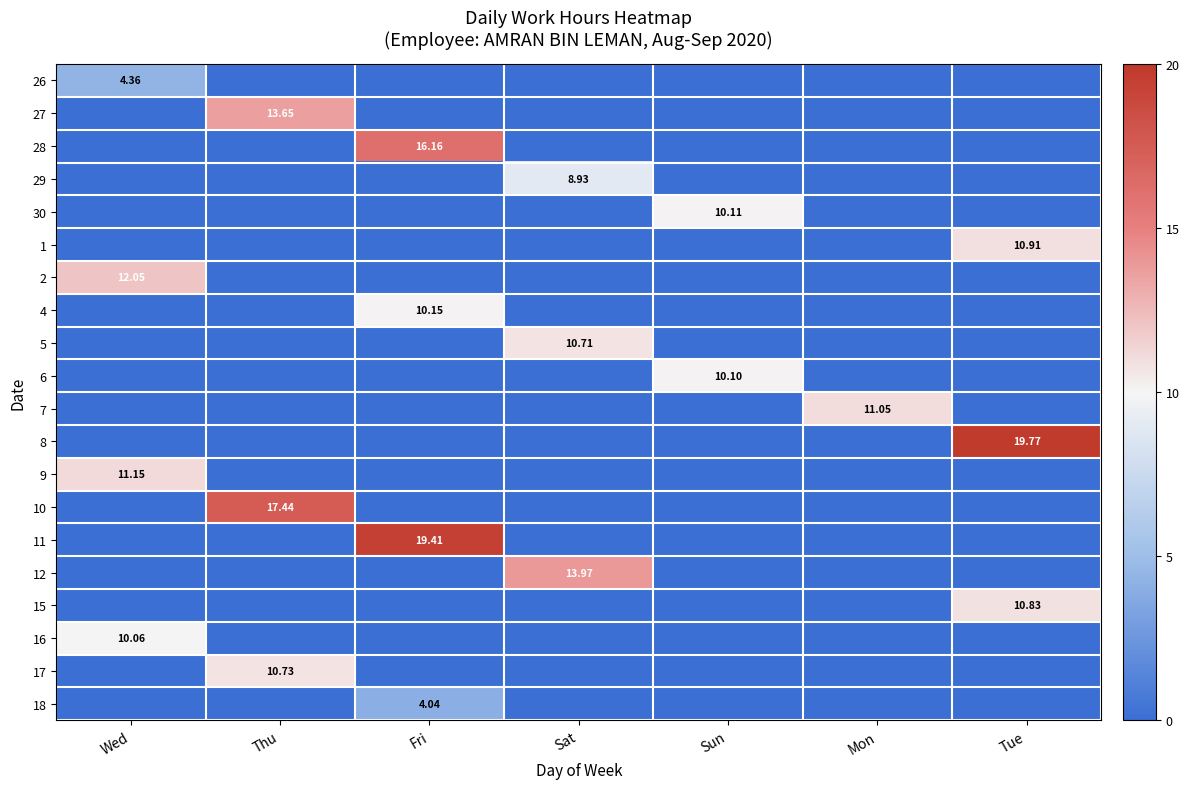

At Fri, list the series in order from largest to smallest.

11, 28, 4, 18, 26, 27, 29, 30, 1, 2, 5, 6, 7, 8, 9, 10, 12, 15, 16, 17